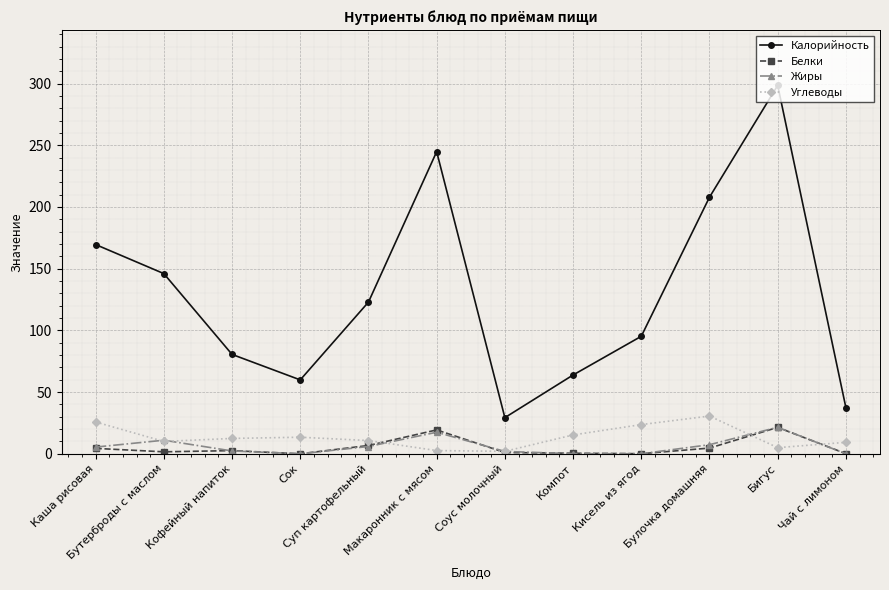

Count the number of categories in the chart.

12